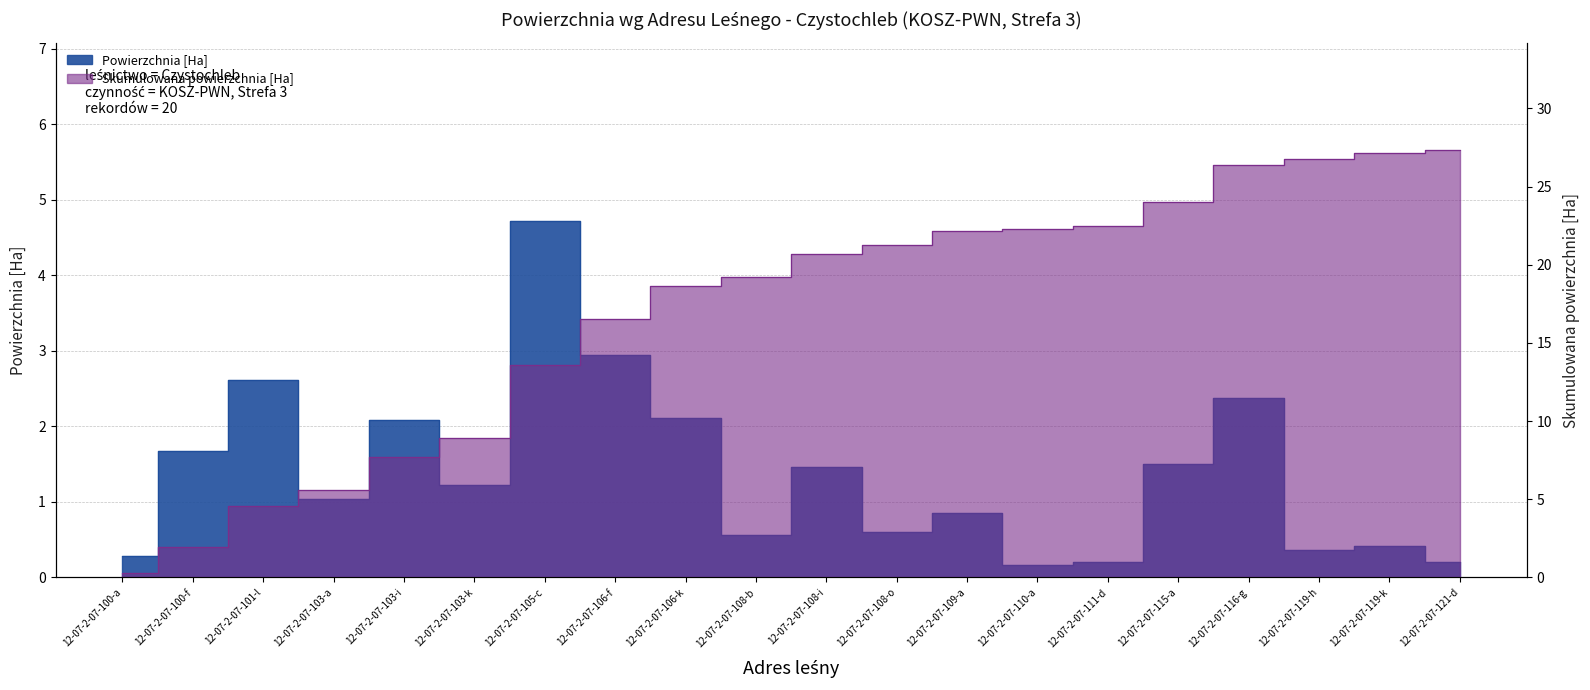

How many data points are above 1?

11